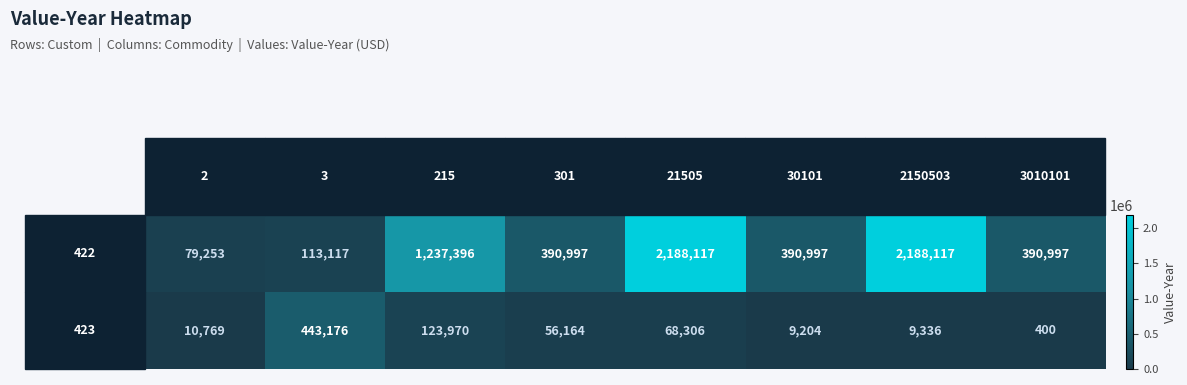

What is the maximum value shown in the chart?

2188117